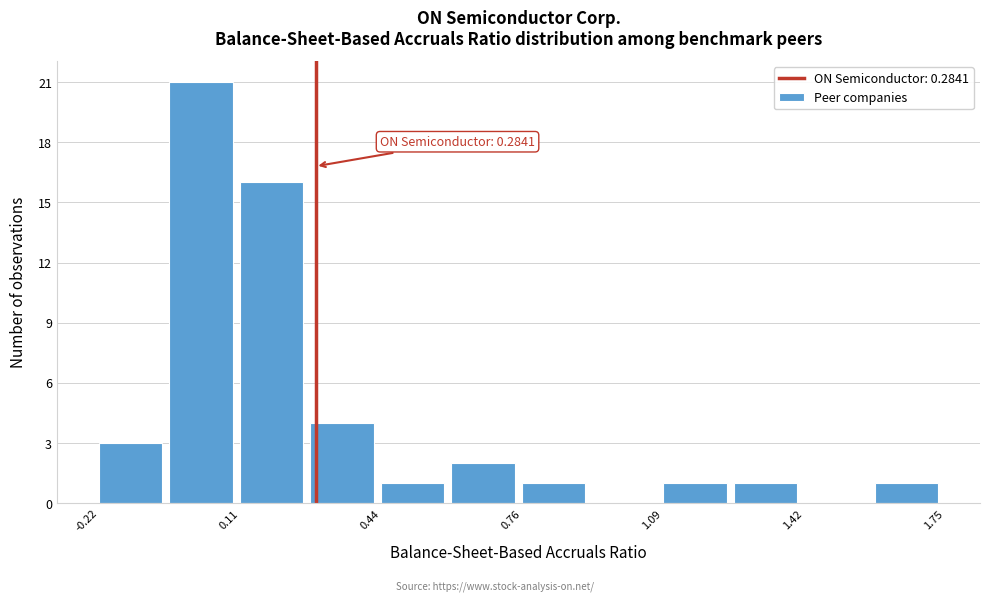

Read against the x-axis, roughly where is the centre of the tallest bar?

0.00